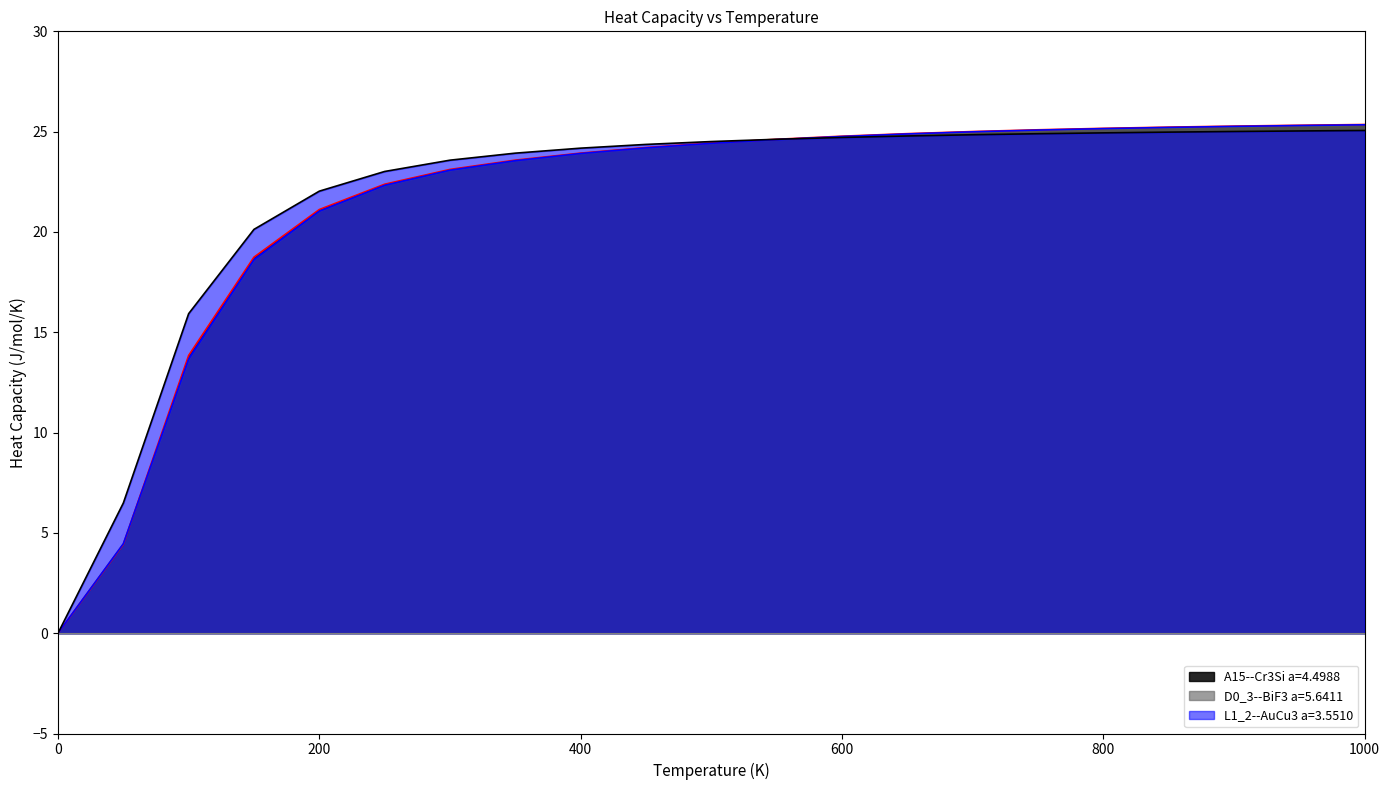

What are all the series names shown in the legend?

A15--Cr3Si a=4.4988, D0_3--BiF3 a=5.6411, L1_2--AuCu3 a=3.5510